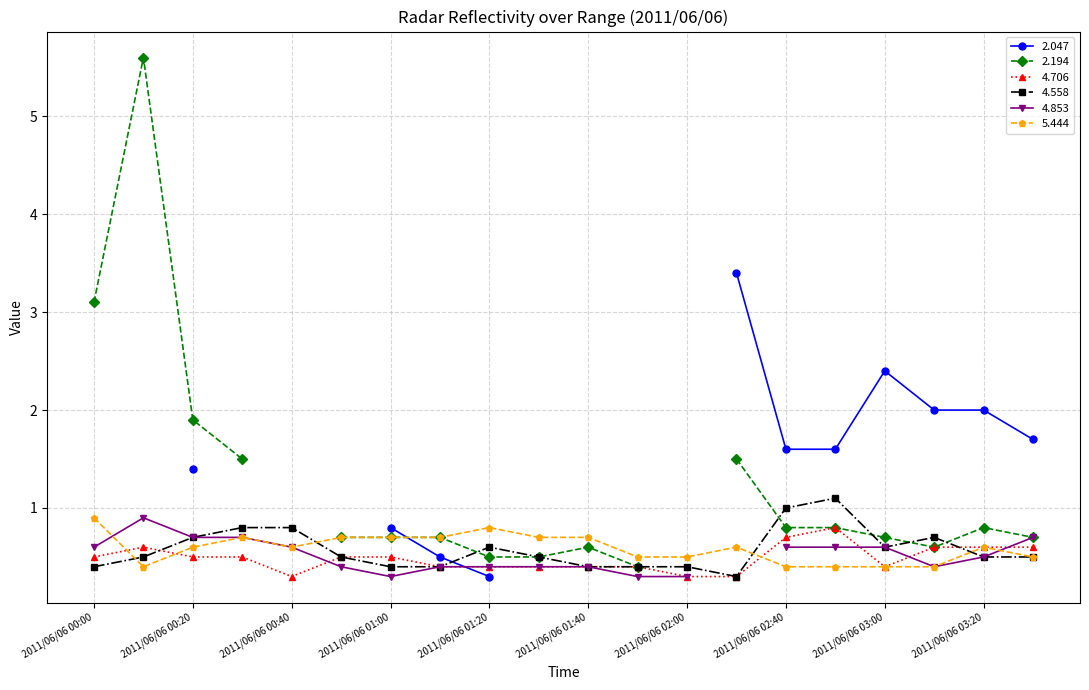

True or false: 4.558 and 5.444 cross at least once.

True